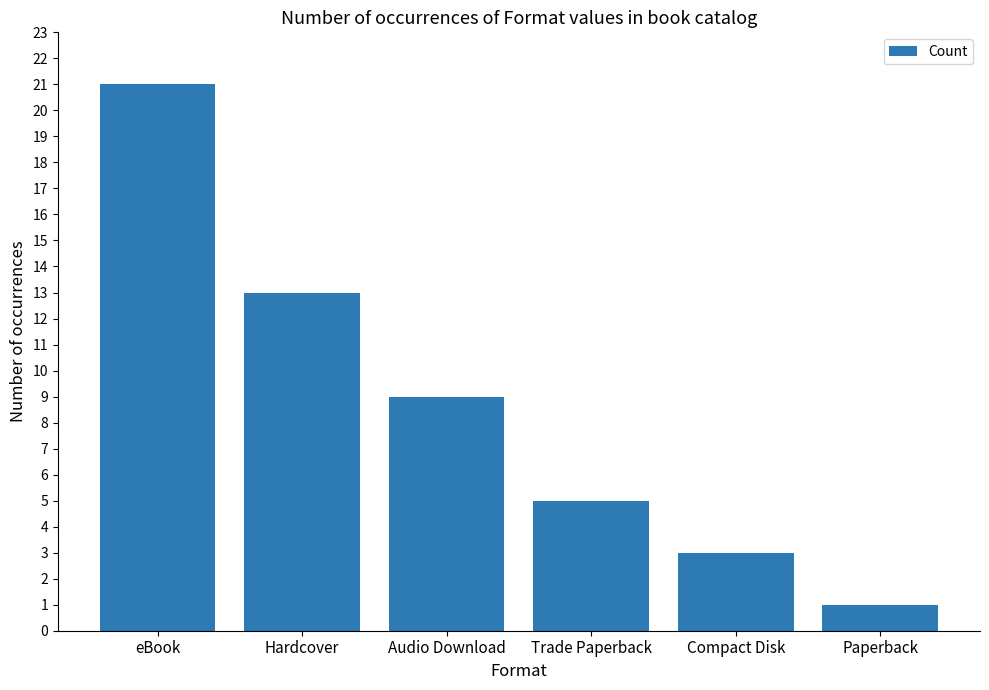

What is the smallest value displayed?

1